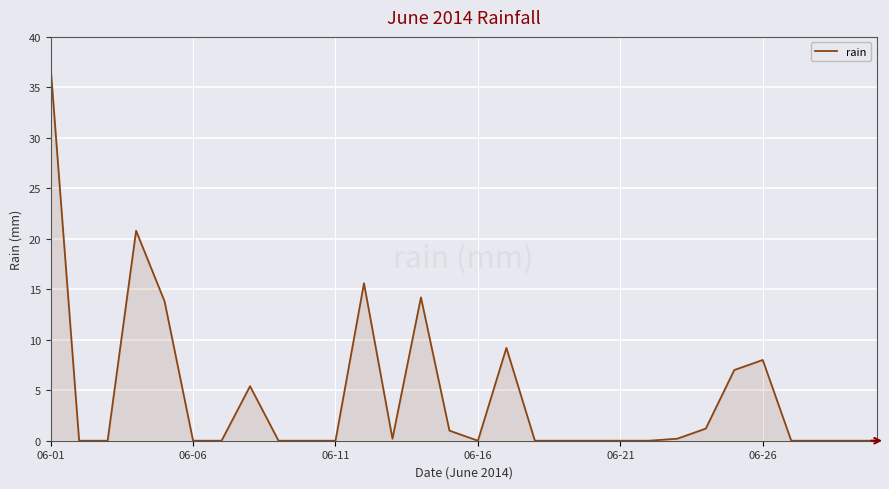

What is the greatest value displayed?

37.0